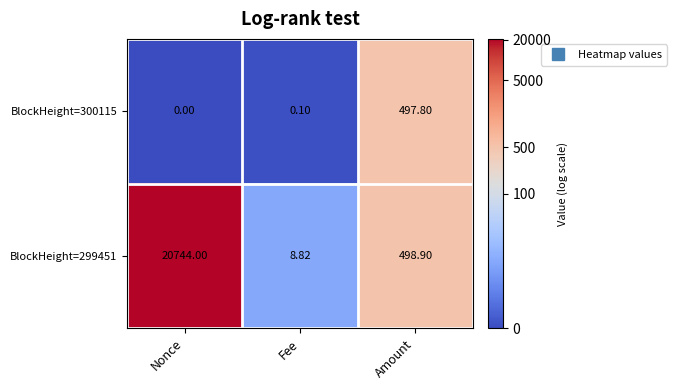

List the labels in order of BlockHeight=300115 value, largest first.

Amount, Fee, Nonce